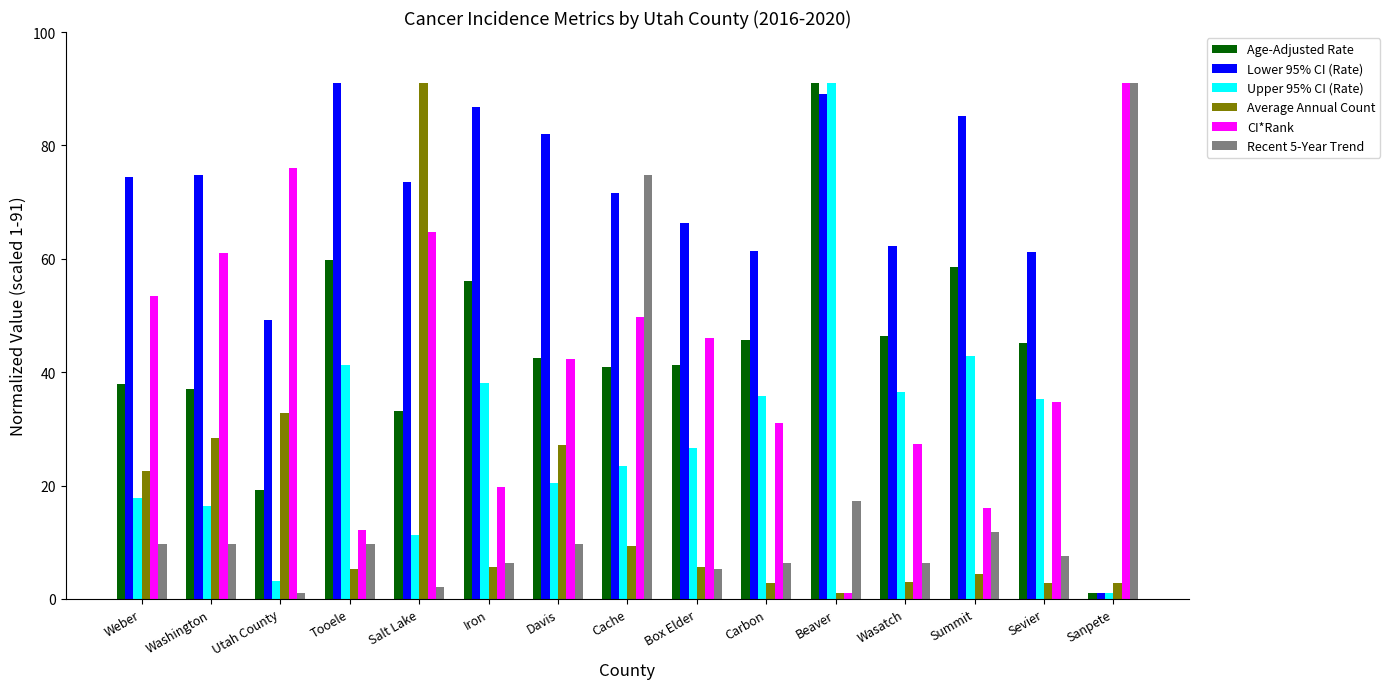

Between Washington and Summit, which series saw the biggest shift?

CI*Rank